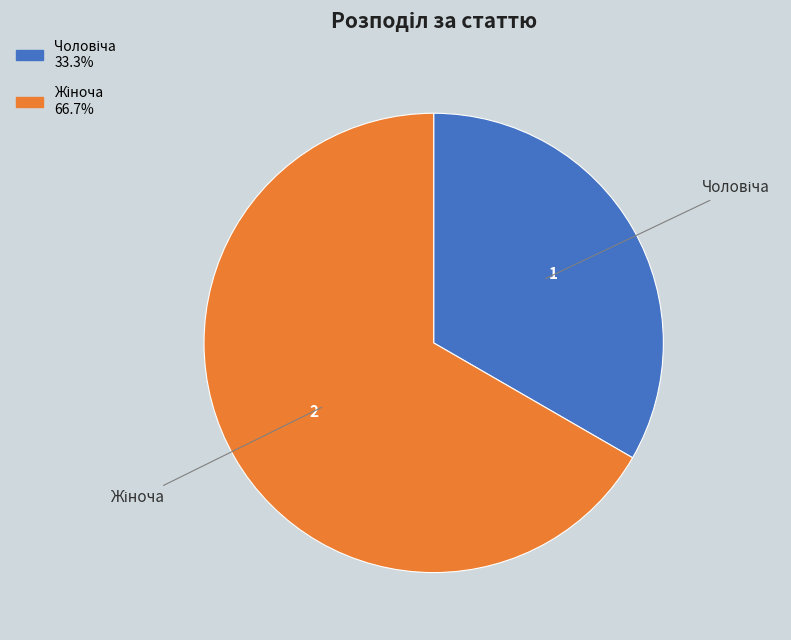

Does any single category account for the majority?

Yes